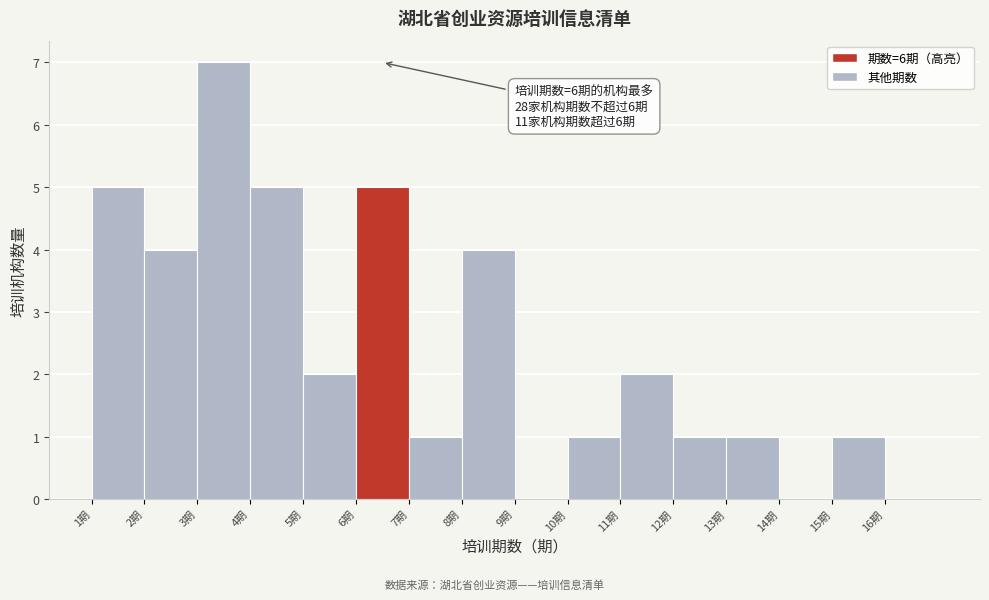

Over which range of the x-axis is the bar tallest?

3 to 4